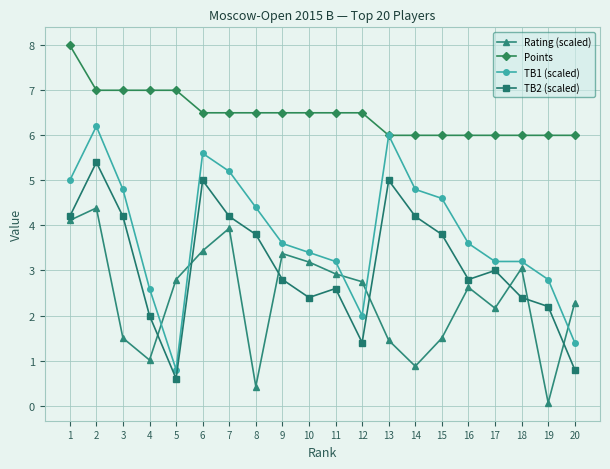

Where does the TB1 (scaled) series first go above 3?

1